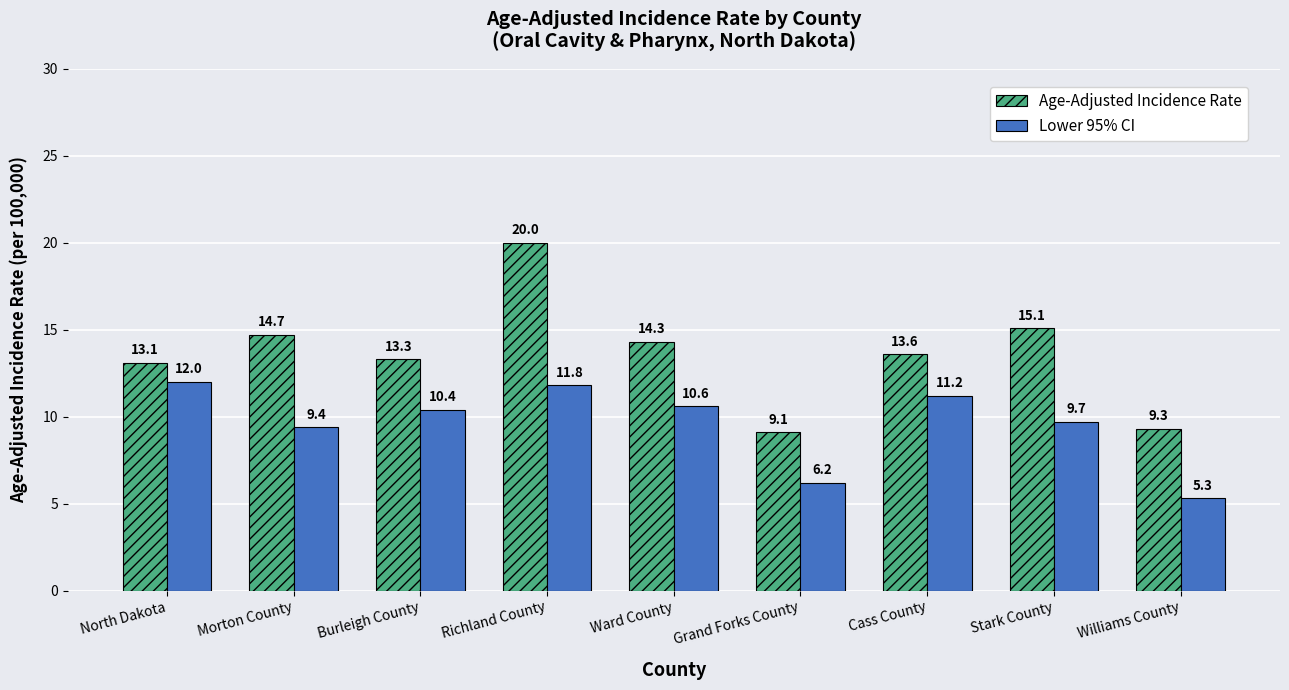

How many data points in Lower 95% CI are above 10?

5